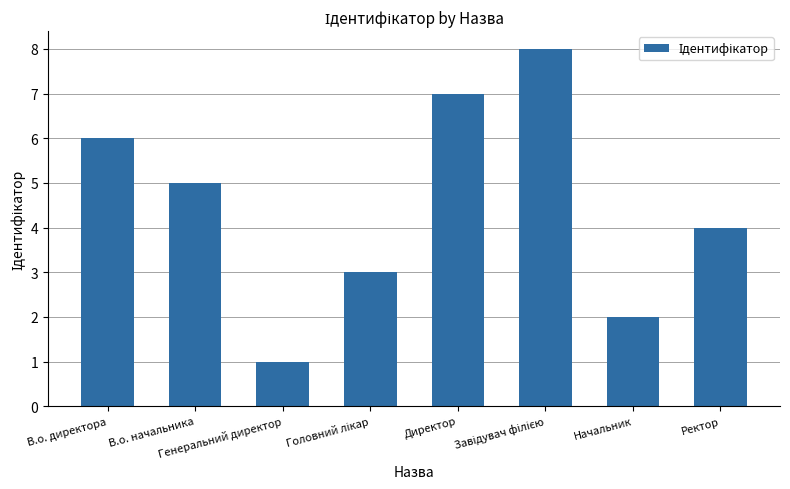

How many series are shown in this chart?

1